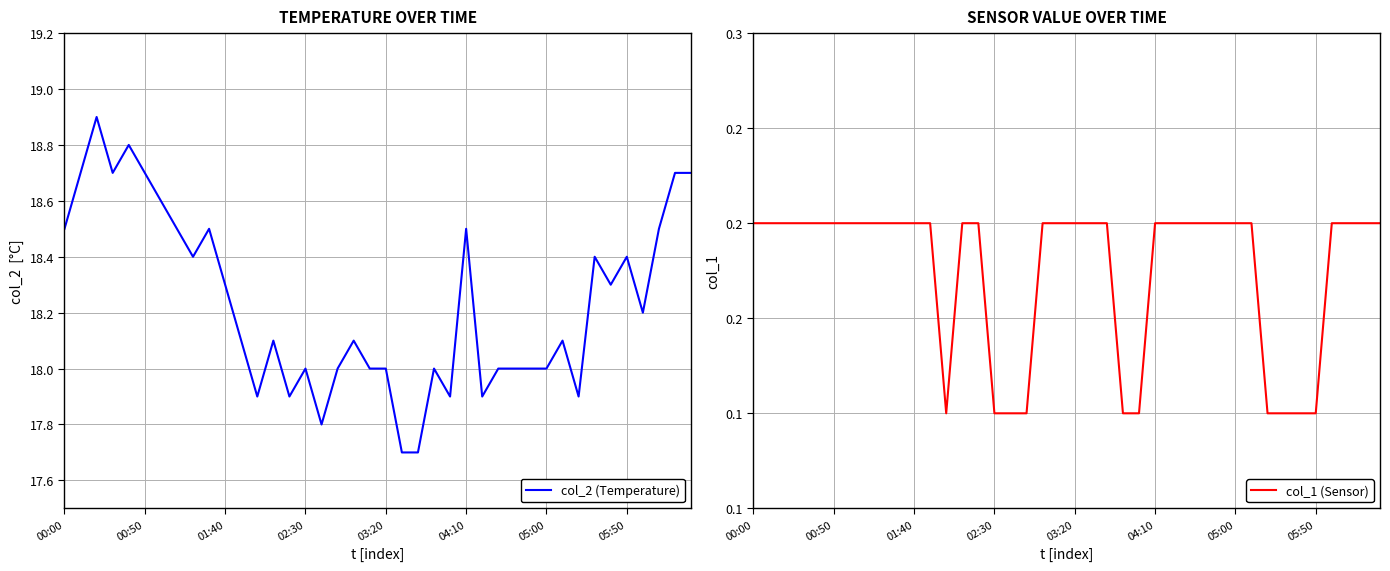

True or false: col_1 (Sensor) and col_2 (Temperature) intersect in this chart.

False